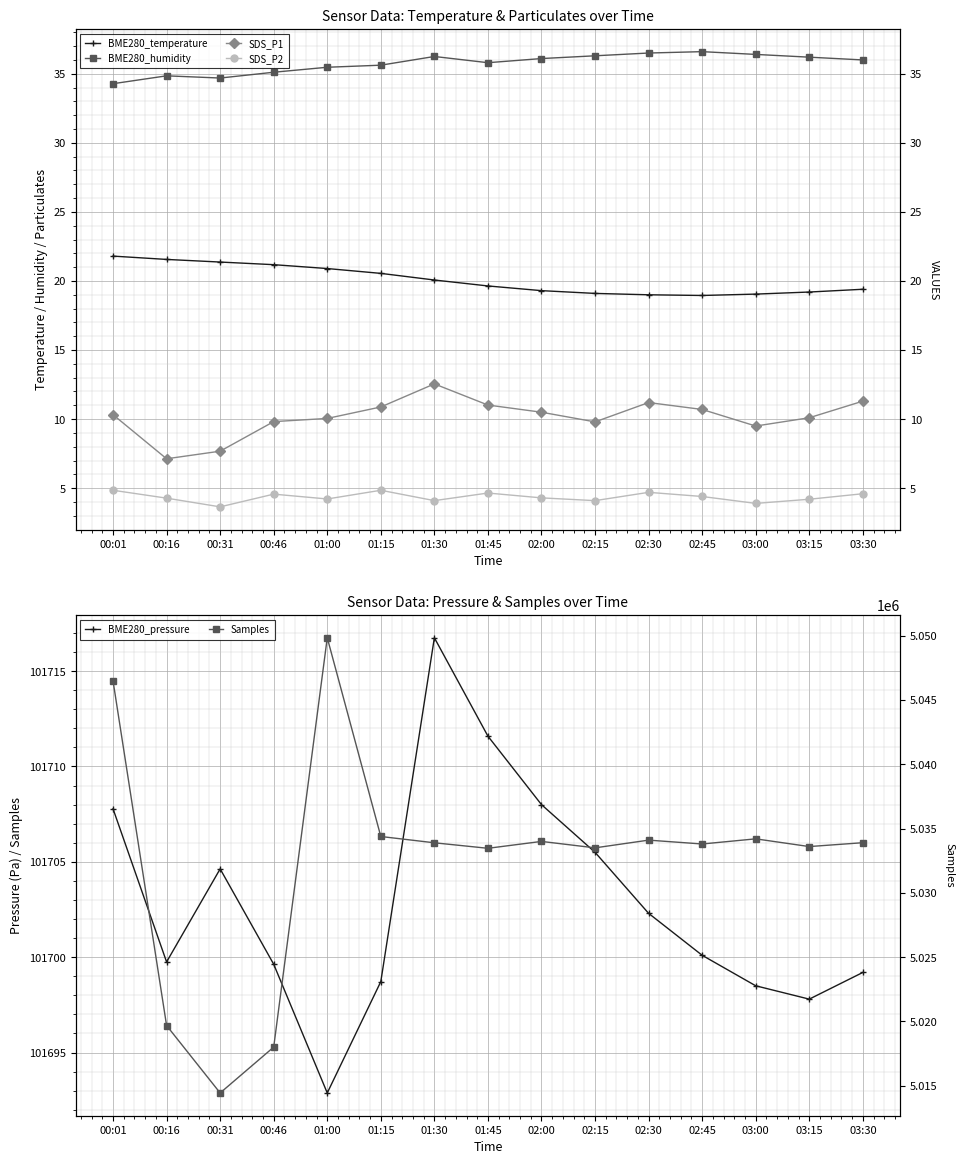

The BME280_humidity series shows 36.2 at 03:15. True or false?

True